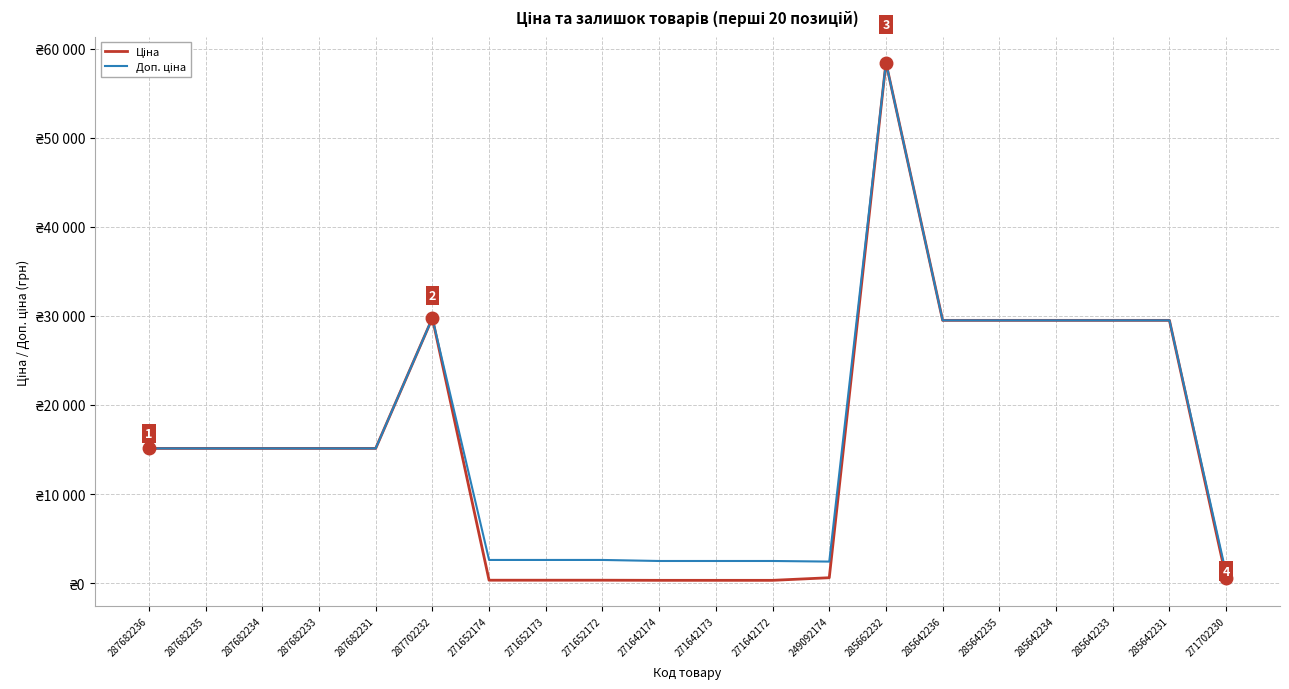

Does the chart display data point markers on the line(s)?

No